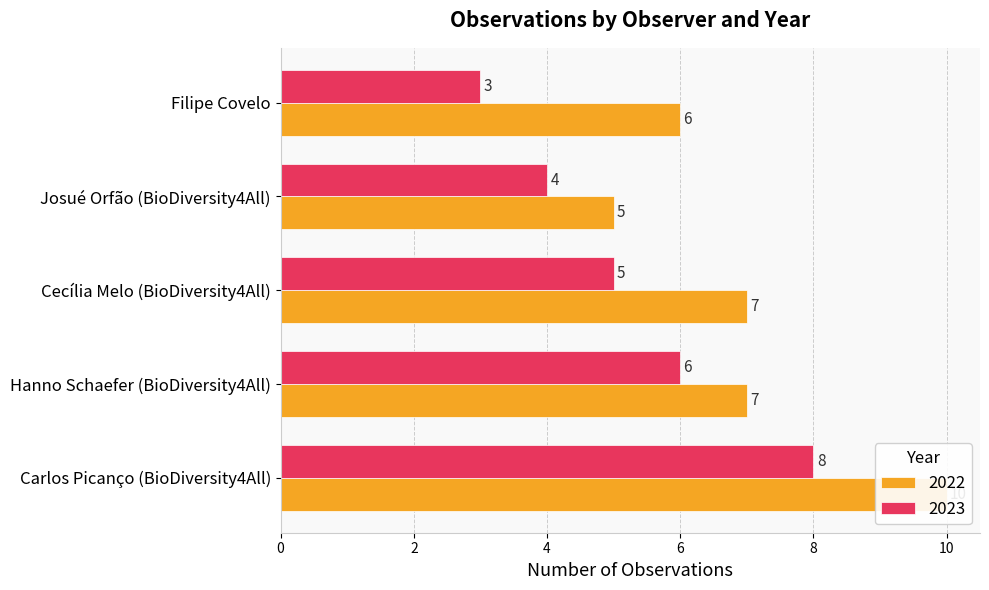

Rank the categories by 2022 value from lowest to highest.

Josué Orfão (BioDiversity4All), Filipe Covelo, Hanno Schaefer (BioDiversity4All), Cecília Melo (BioDiversity4All), Carlos Picanço (BioDiversity4All)